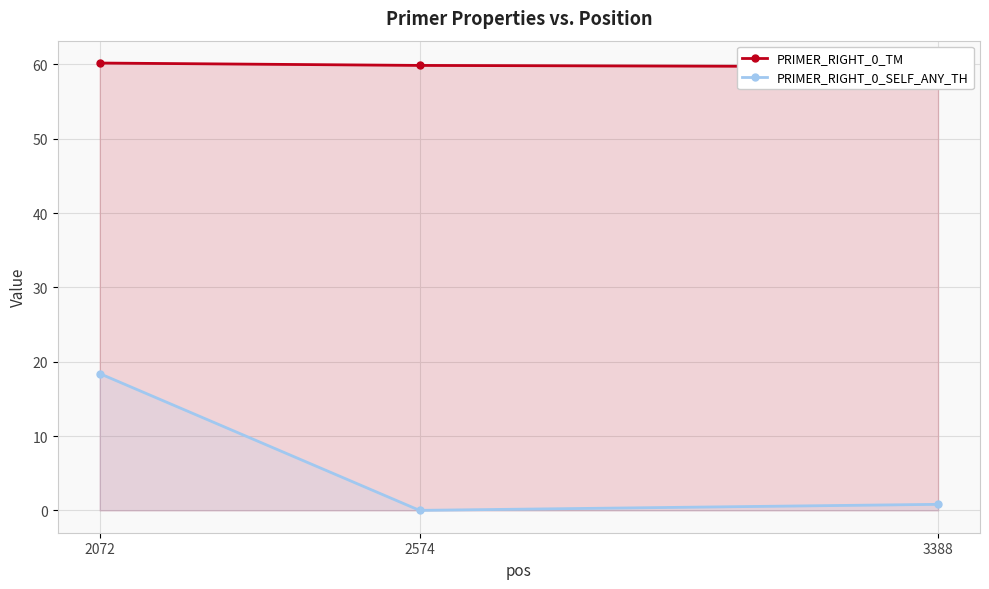

How many distinct data groups are displayed?

2